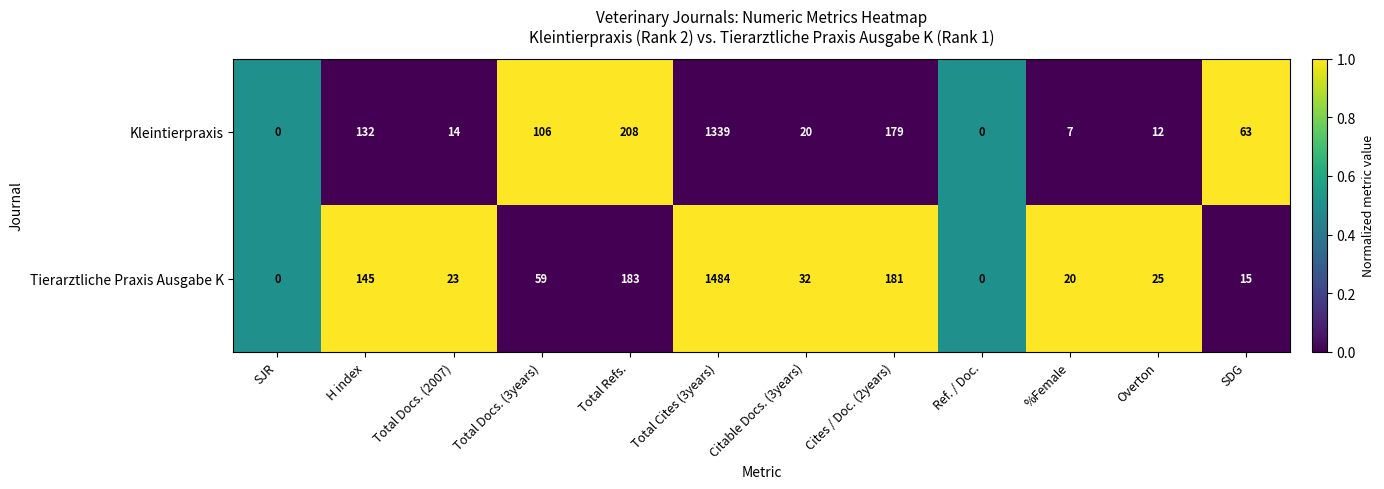

Rank the series at Total Docs. (3years) from lowest to highest value.

Tierarztliche Praxis Ausgabe K, Kleintierpraxis